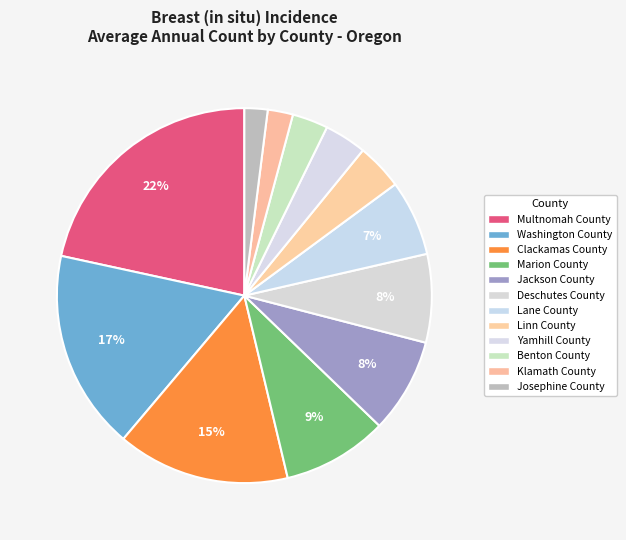

To the nearest percent, what portion does Clackamas County represent?

15%